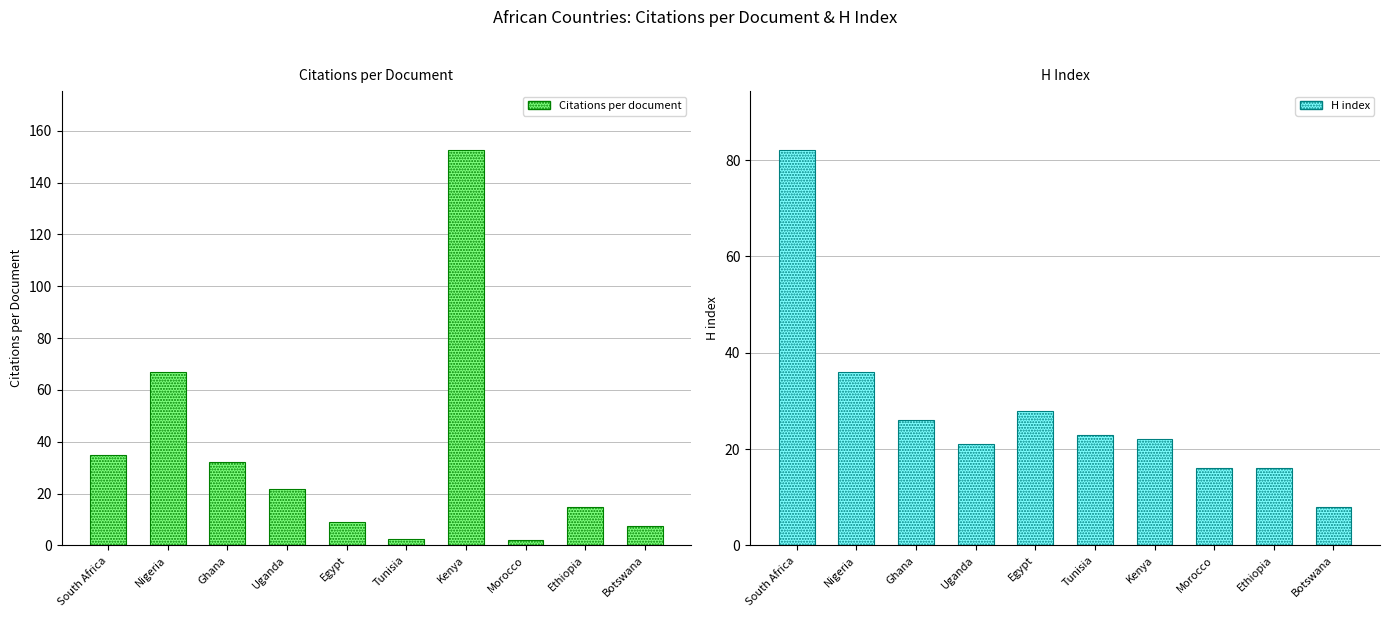

What position from the right is Ethiopia?

2